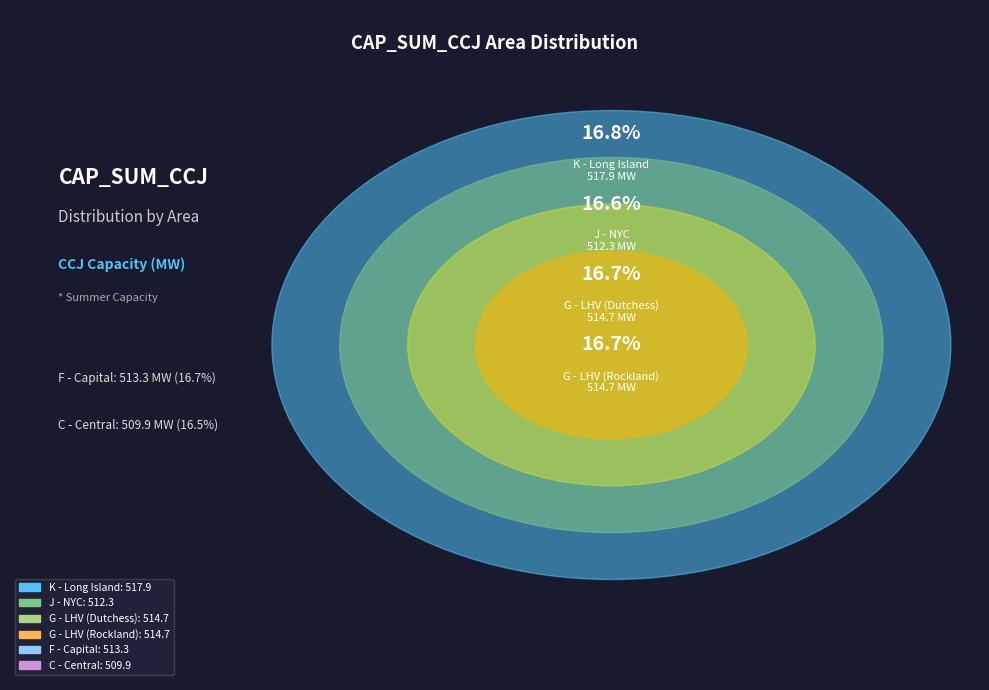

What is the change in value from K - Long Island to C - Central?

-8.0